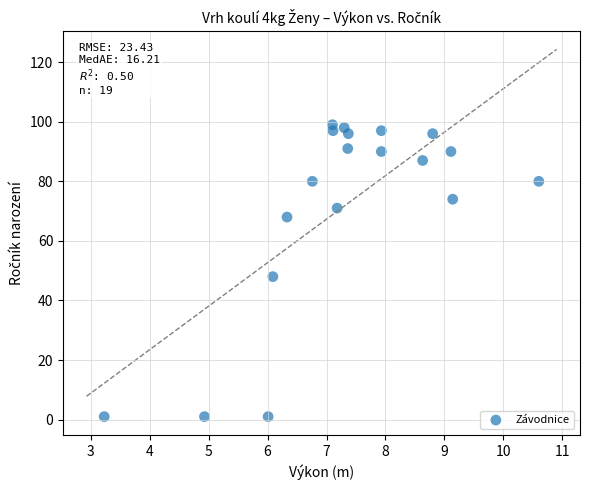

What Y value in the scatter plot is closest to 50?

48